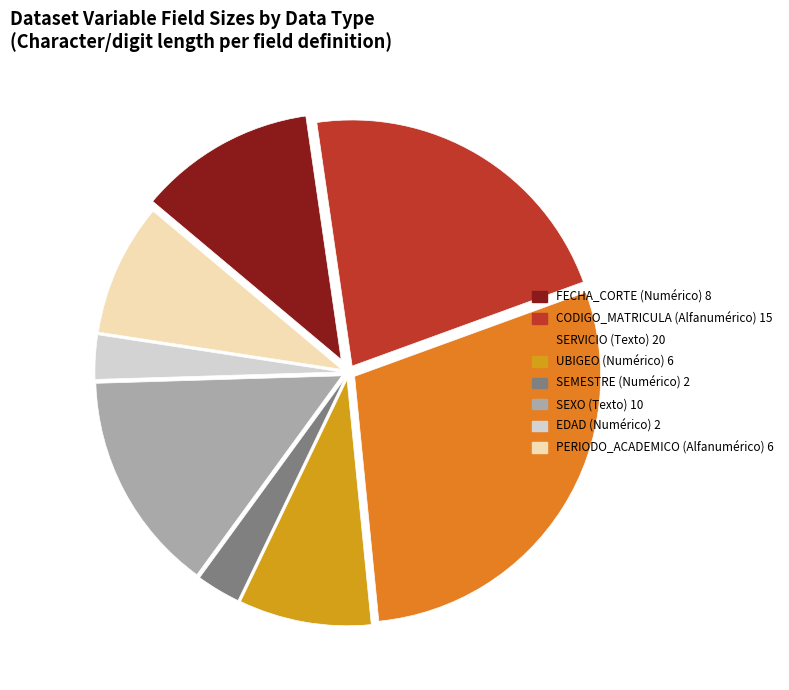

The UBIGEO (Numérico) 6 slice represents 9% of the pie. True or false?

True